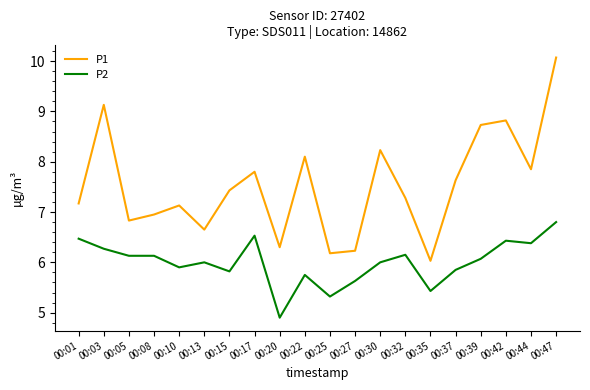

Rank the series at 00:05 from highest to lowest value.

P1, P2